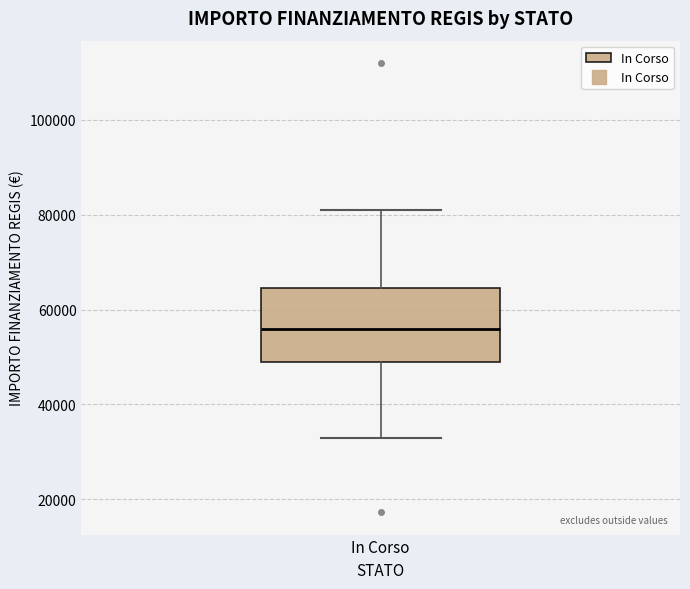

Transcribe this box plot: give where the median line is, the range the box spans, and where the two whiskers end, as read against the y-axis. The values are not printed on the chart, so give them approximately, as read against the axis.

median 56000, box 50000 to 64000, whiskers 32000 to 80000